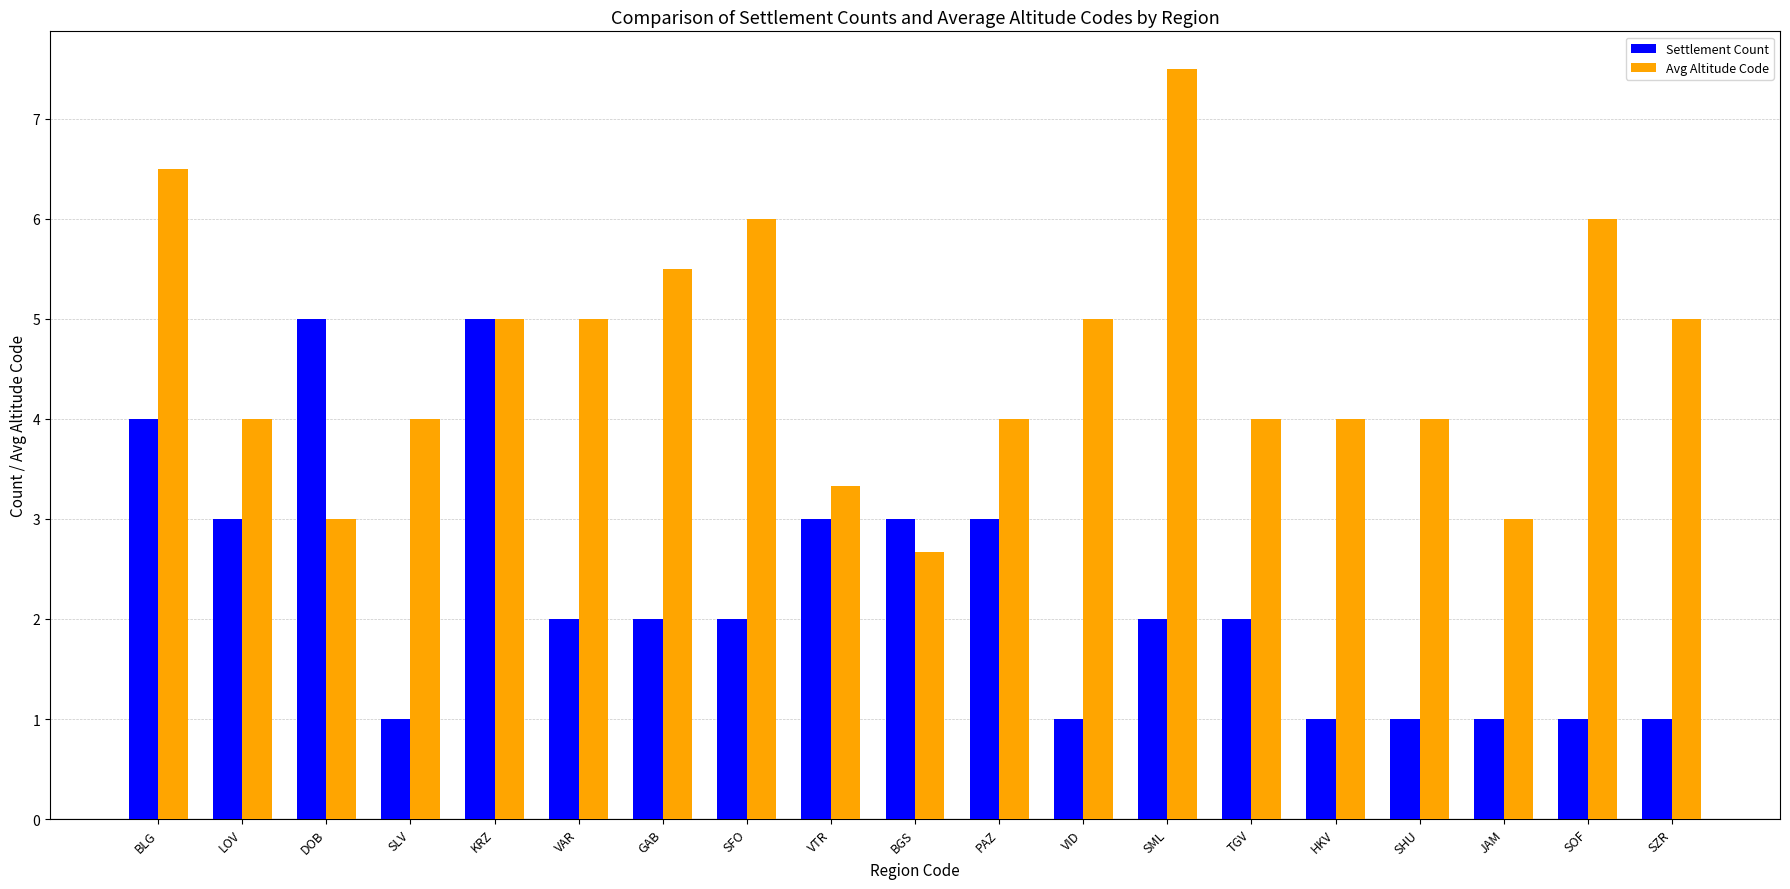

The Avg Altitude Code series shows 4.0 at PAZ. True or false?

True